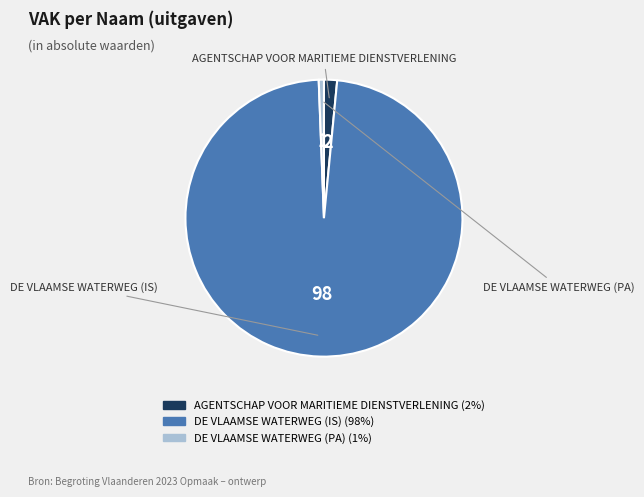

Which category accounts for the majority?

DE VLAAMSE WATERWEG (IS)